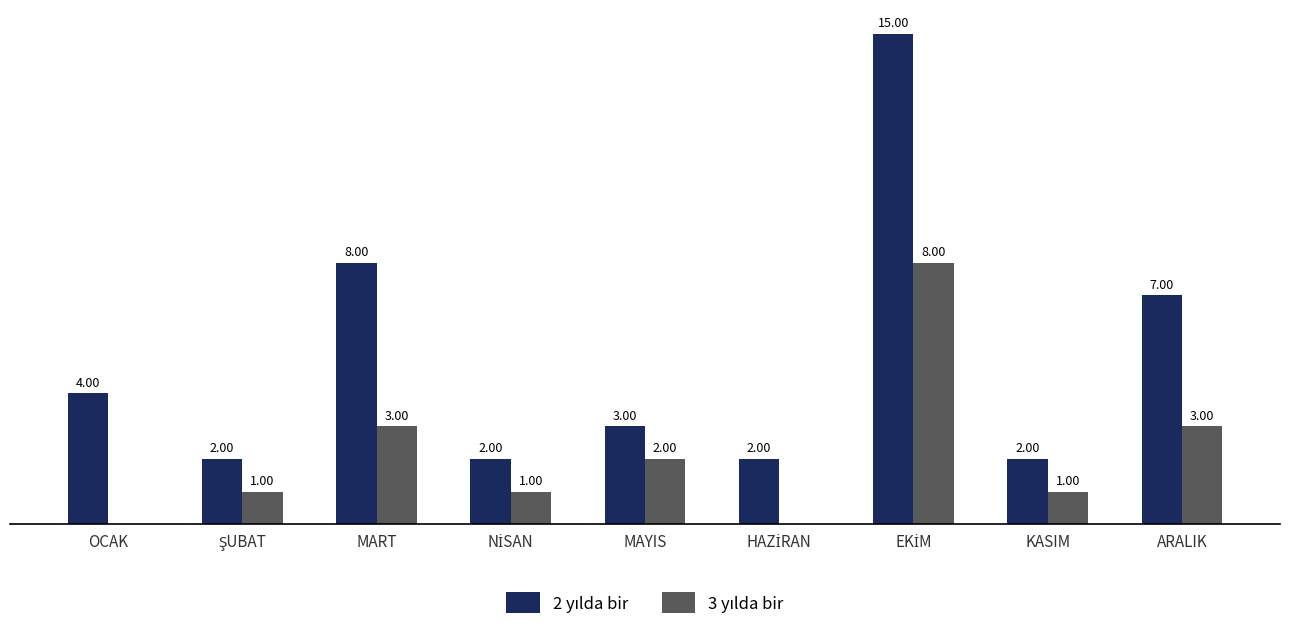

Does the chart contain stacked bars?

No